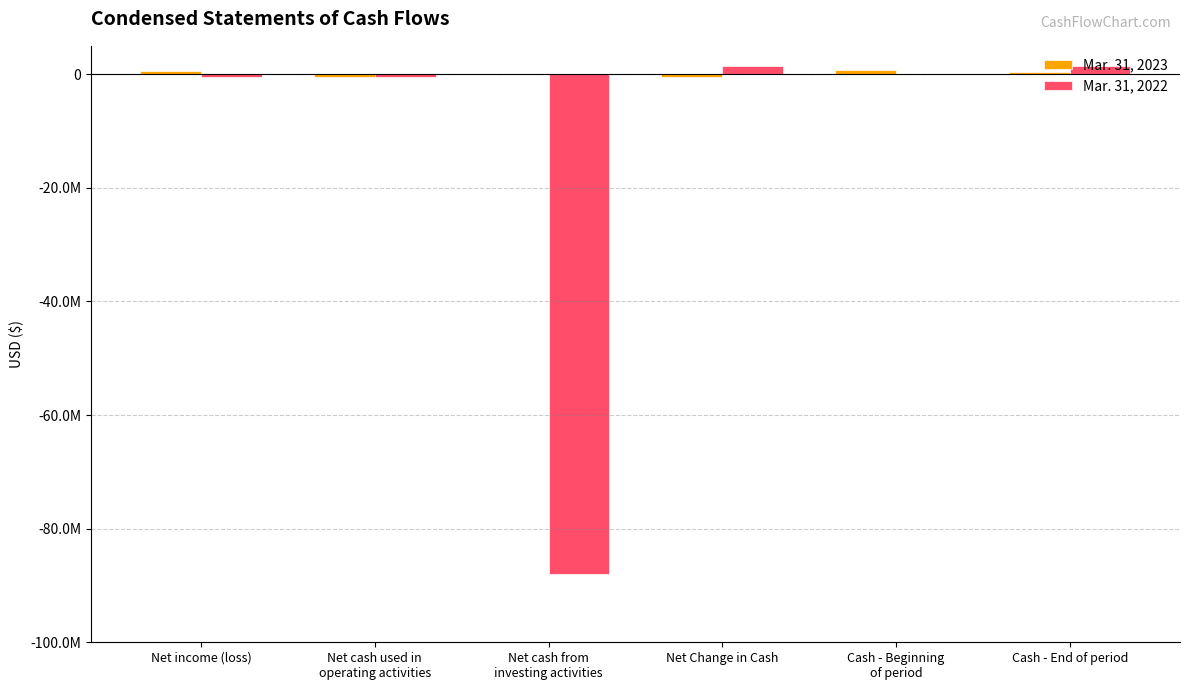

The value of Mar. 31, 2023 at Cash - End of period is 309935. True or false?

True